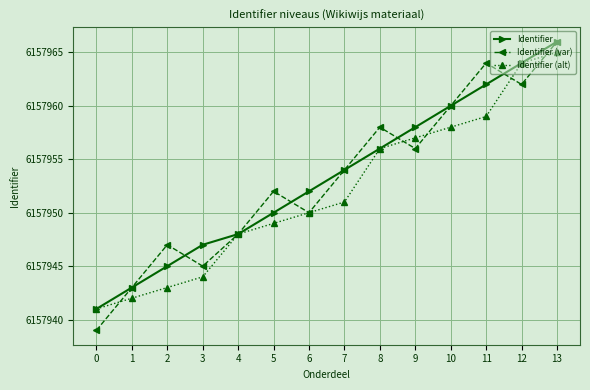

True or false: Identifier (alt) and Identifier (var) intersect in this chart.

True